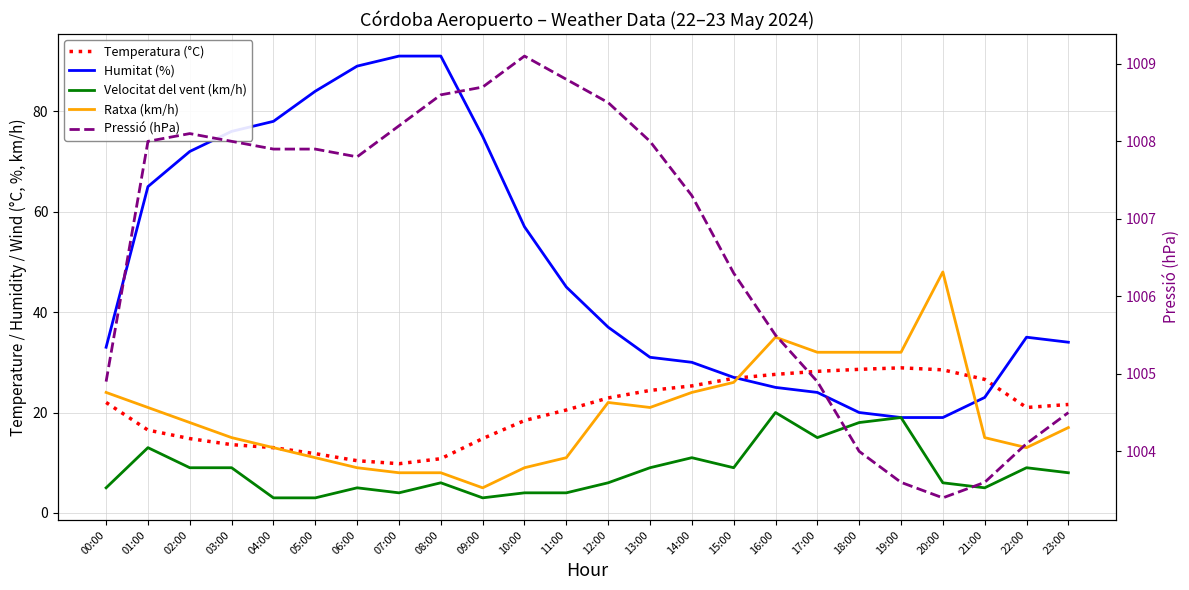

At which label does Temperatura (°C) first exceed 21?

00:00